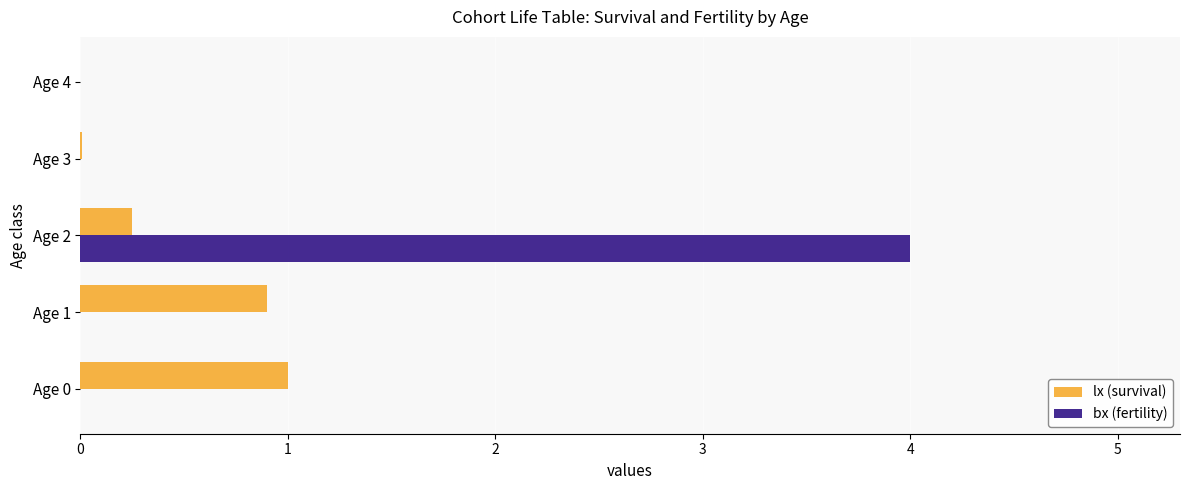

How many data points does each series have?

5